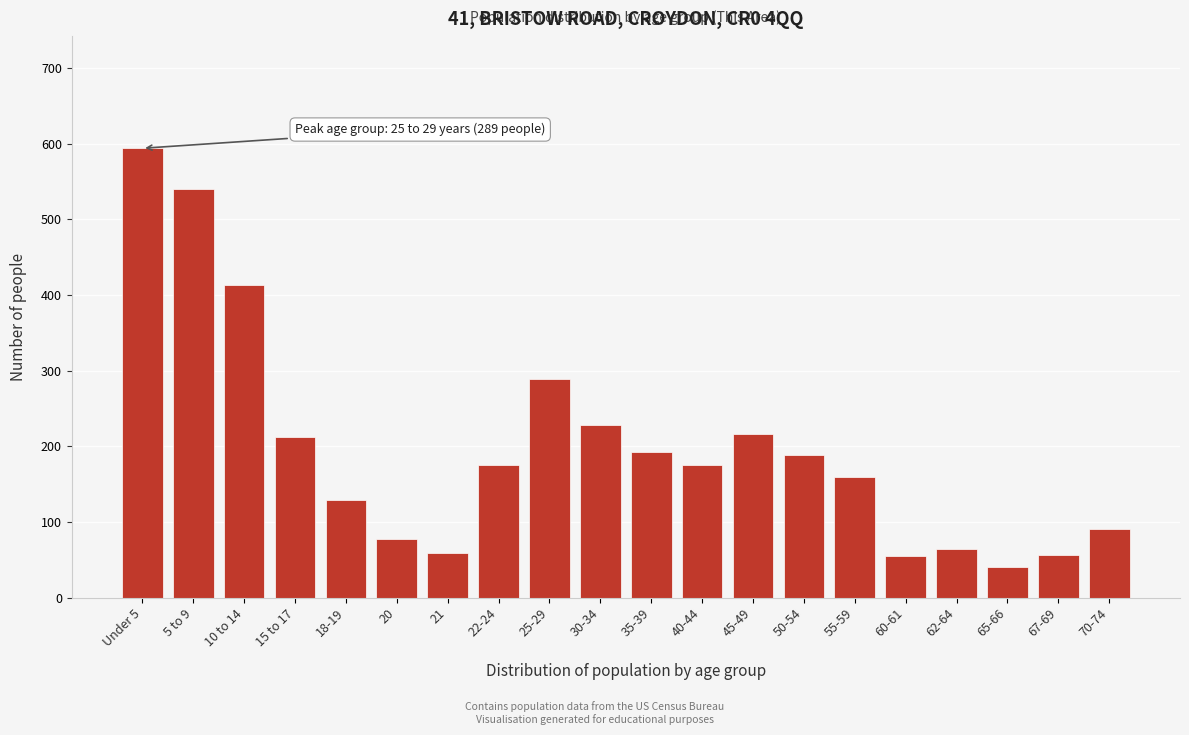

Is it true that the value at 18-19 is 129?

True